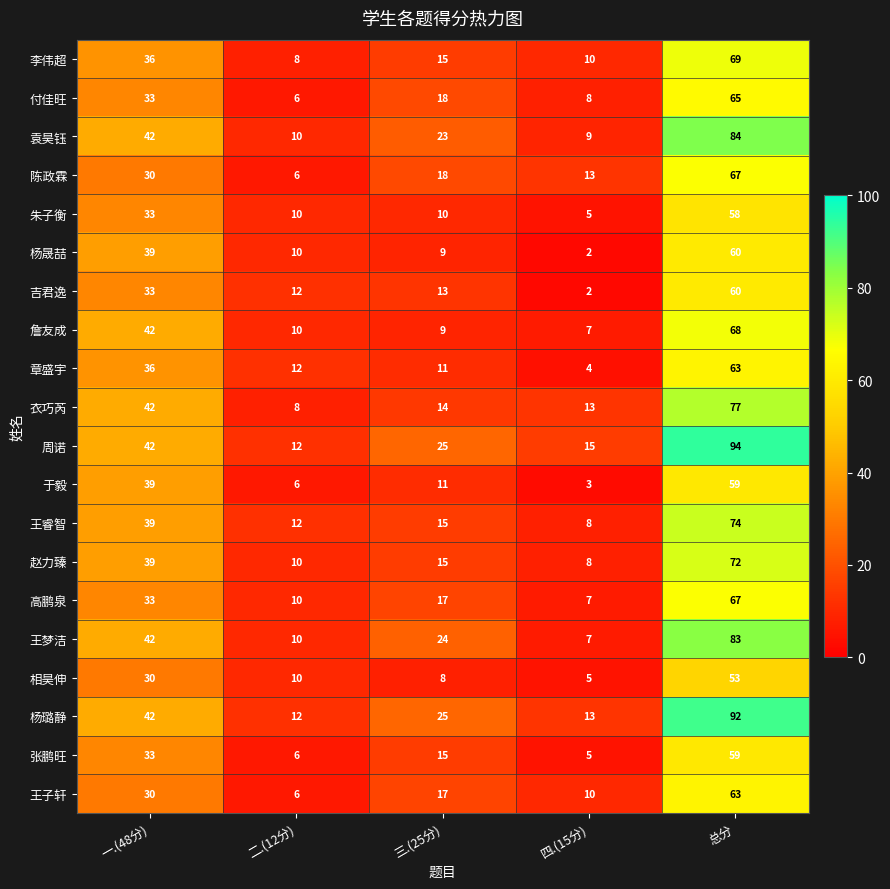

What value does the 衣巧芮 series have at 一.(48分), to the nearest 10?

40